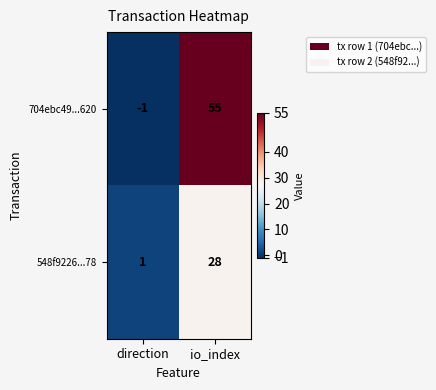

Read the 548f9226...78 value at io_index, to the nearest 10.

30